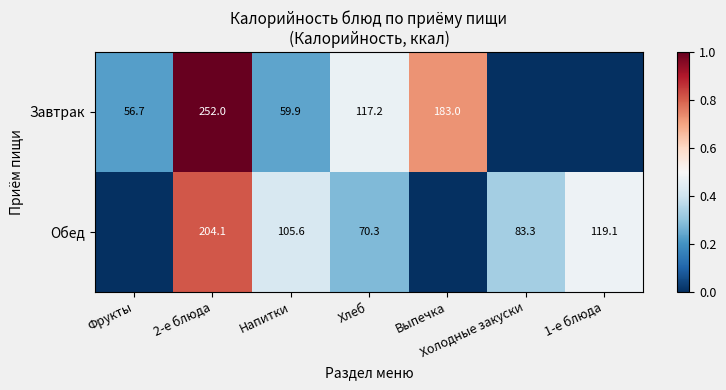

Which series changed the most between 2-е блюда and Напитки?

Завтрак